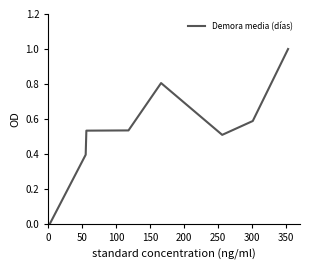

What is the sum of all values?

4.4